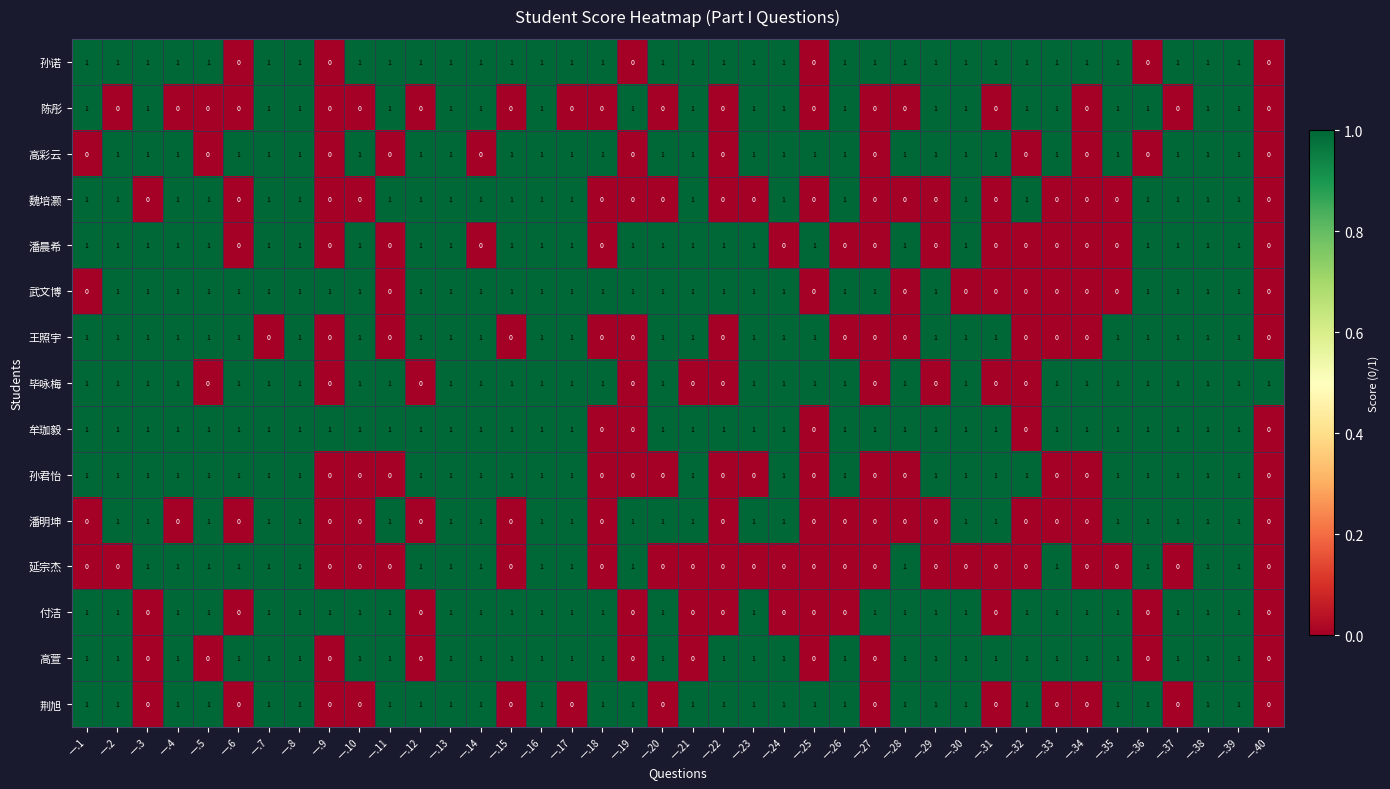

What is the sum of all 荆旭 values?

27